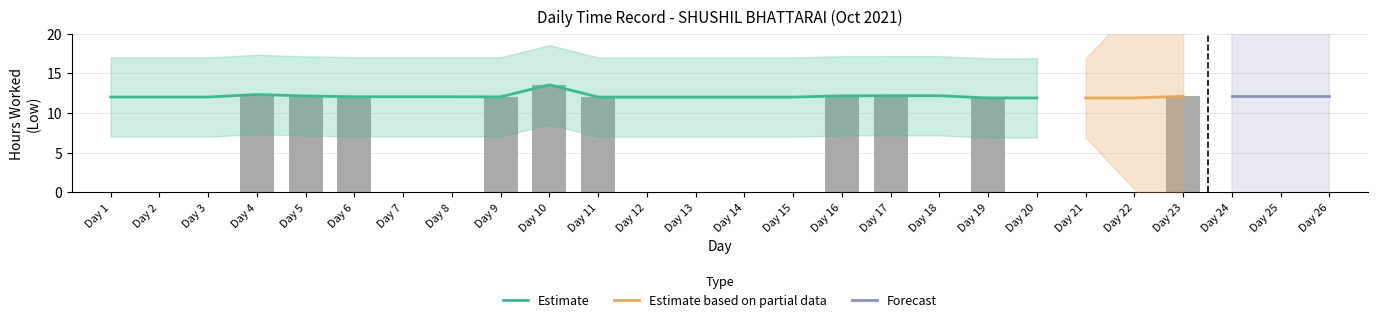

Reading left to right, list all the values displayed in this chart.

0.0	0.0	0.0	12.3	12.1	12.0	0.0	0.0	12.0	13.5	12.0	0.0	0.0	0.0	0.0	12.2	12.2	0.0	11.9	0.0	0.0	0.0	12.1	0.0	0.0	0.0